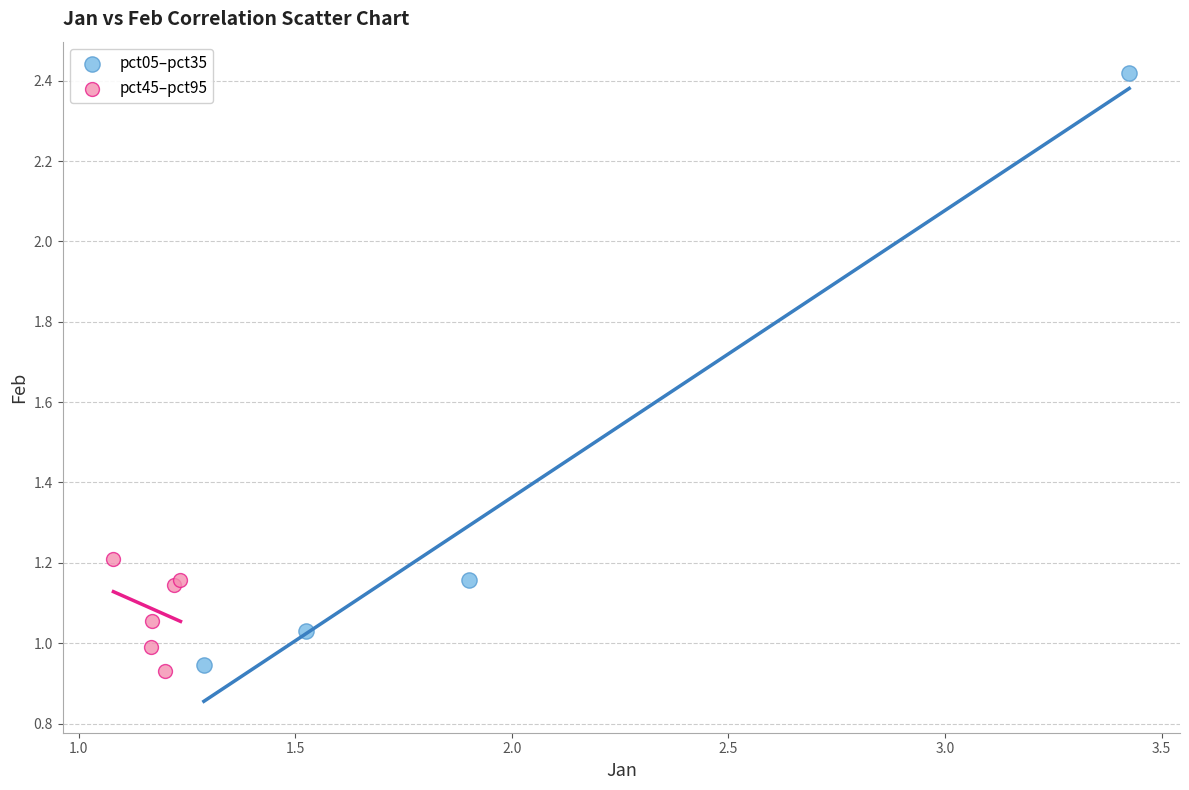

Which series has the widest spread of Y values?

pct05–pct35